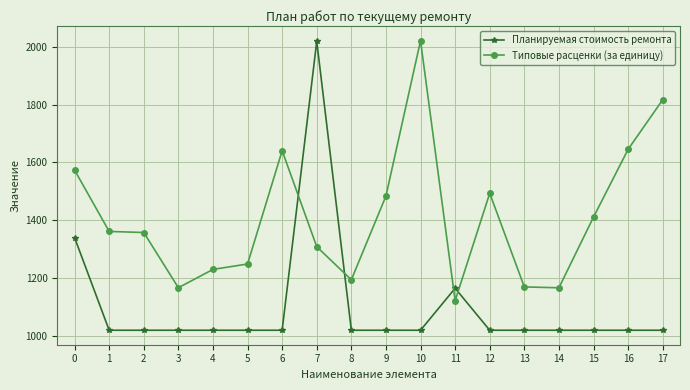

How many lines are shown in the chart?

2